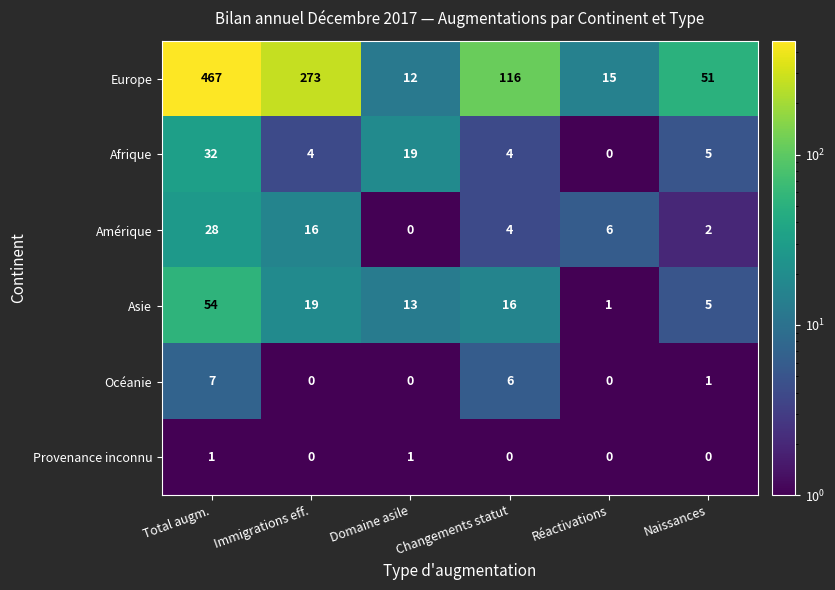

The Océanie series shows -5 at Immigrations eff.. True or false?

False